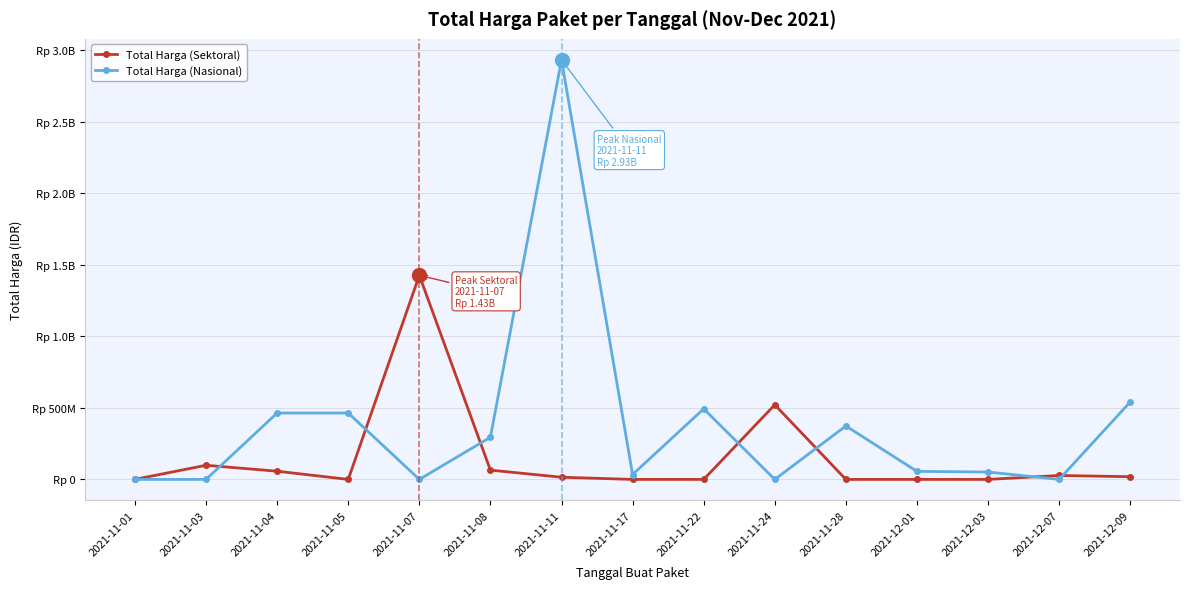

What are all the series names shown in the legend?

Total Harga (Sektoral), Total Harga (Nasional)